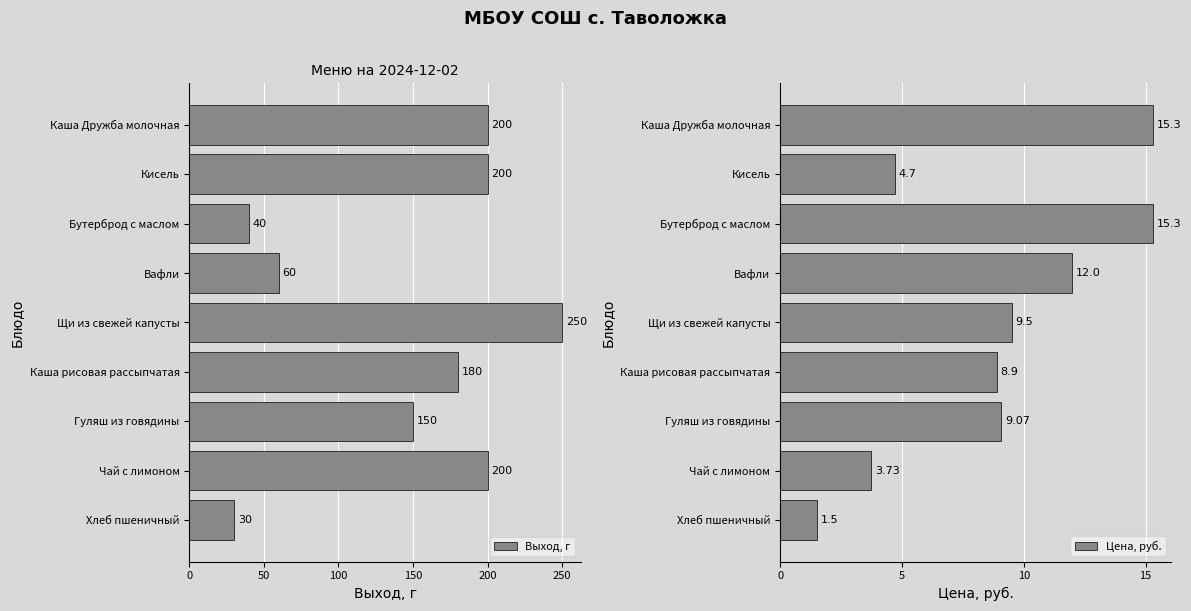

Which series has the largest range (max minus min)?

Выход, г